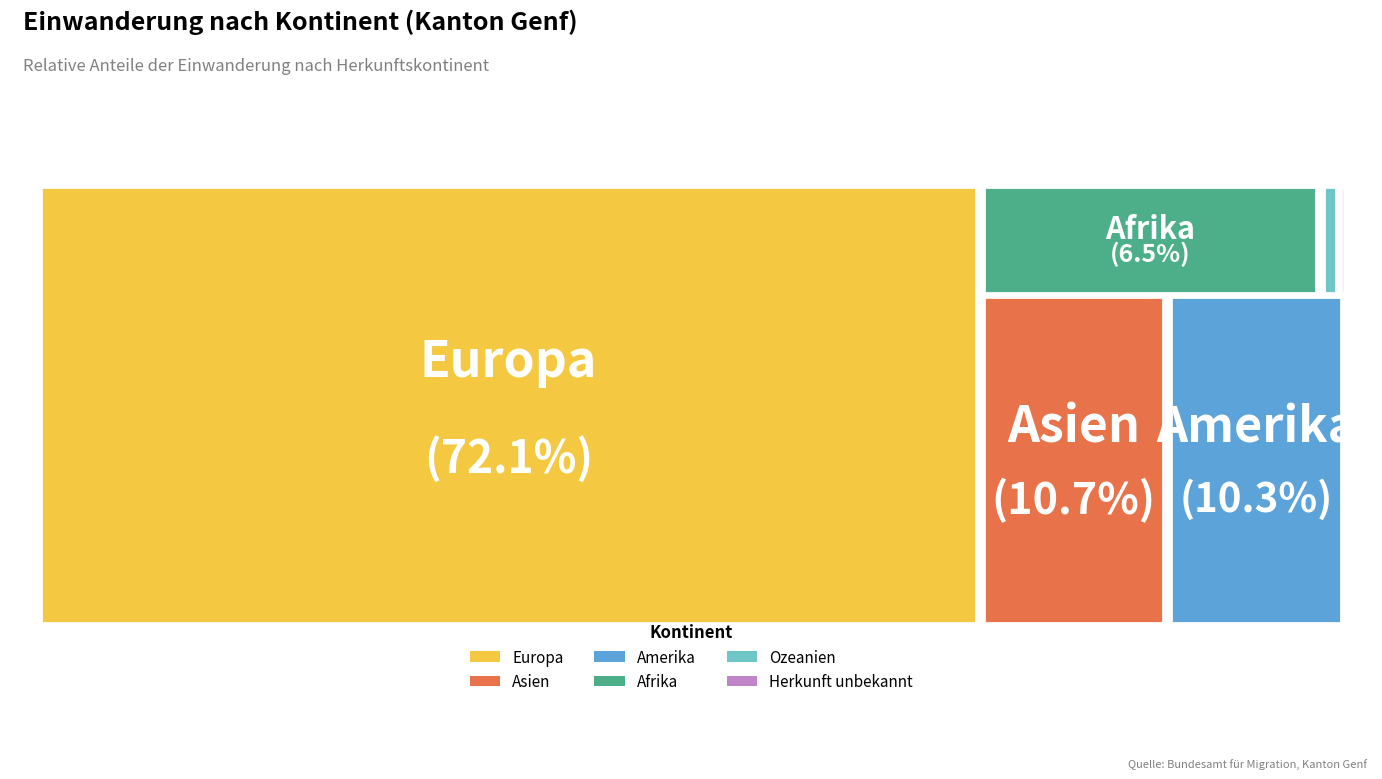

What percentage is the Afrika slice, to the nearest percent?

6%